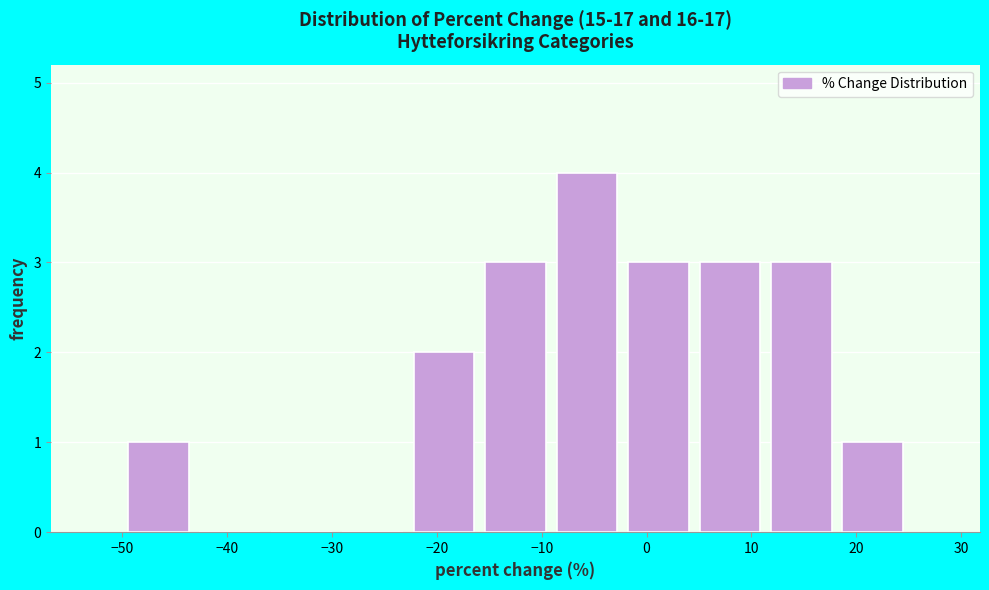

Reading left to right, list every bar in this chart as the range it spans on the x-axis followed by its height. Neither the bar edges nor the heights are printed on the chart, so give them approximately, as read against the axes.

-50 to -43: 1
-43 to -36: 0
-36 to -30: 0
-30 to -23: 0
-23 to -16: 2
-16 to -9: 3
-9 to -2: 4
-2 to 5: 3
5 to 11: 3
11 to 18: 3
18 to 25: 1